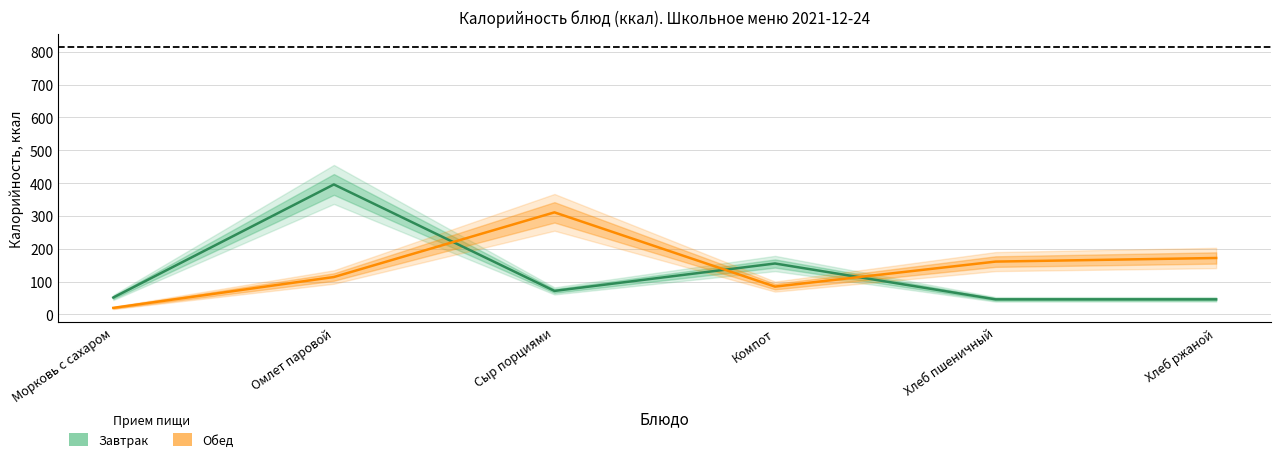

What is the value of the Обед (оценка) point at the 5th from the left?

161.0